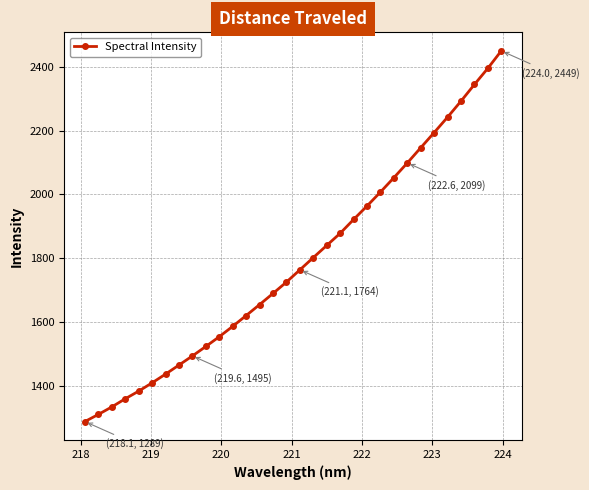

What is the minimum value shown in the chart?

1289.3